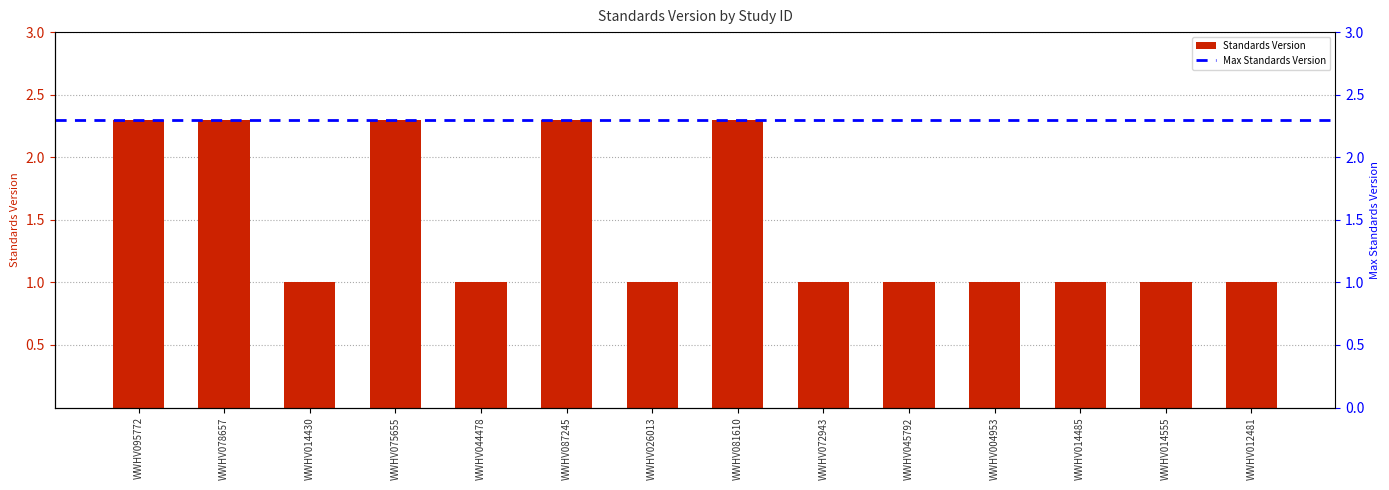

What is the sum of all values?

20.5